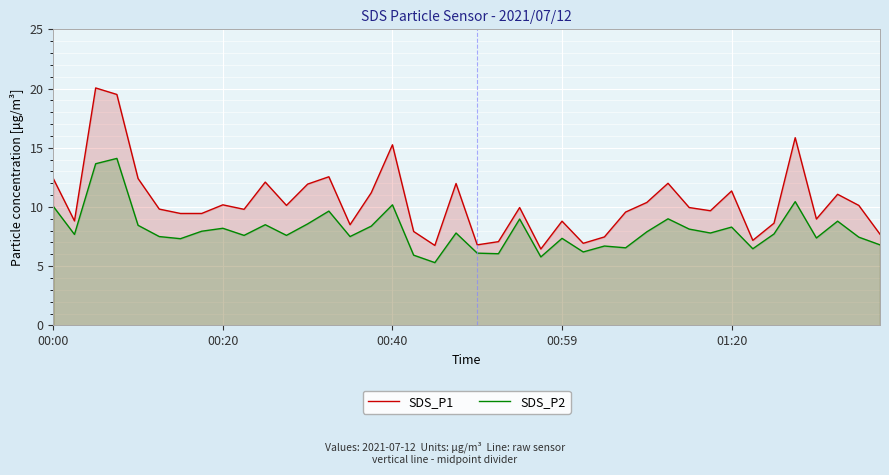

What is the maximum value for SDS_P1?

20.1